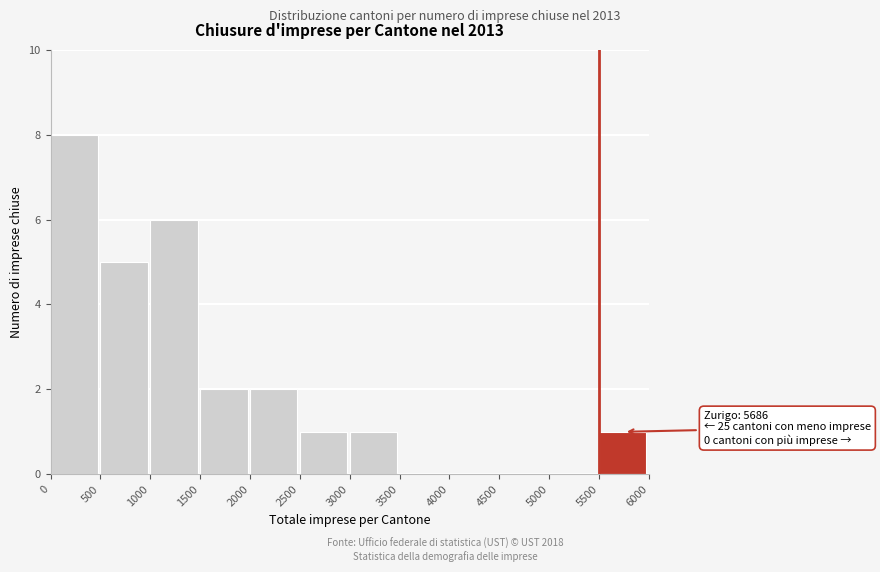

Over which range of the x-axis is the bar tallest?

0 to 500